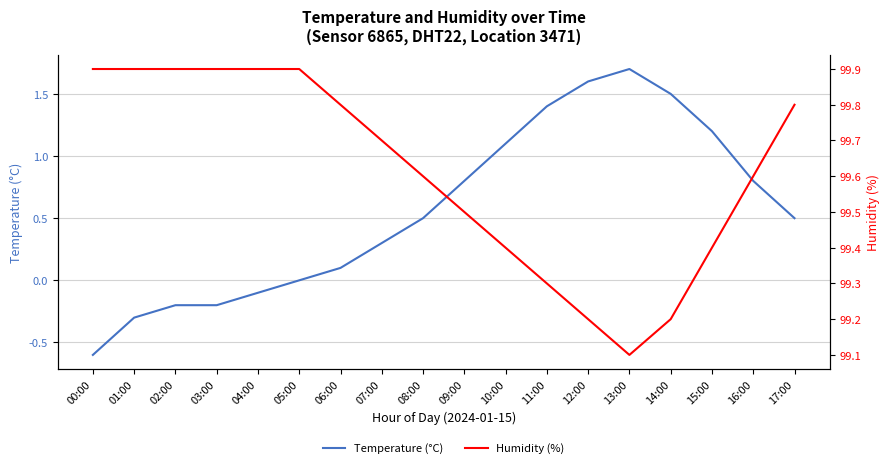

Read the Humidity (%) value at 17:00.

99.8